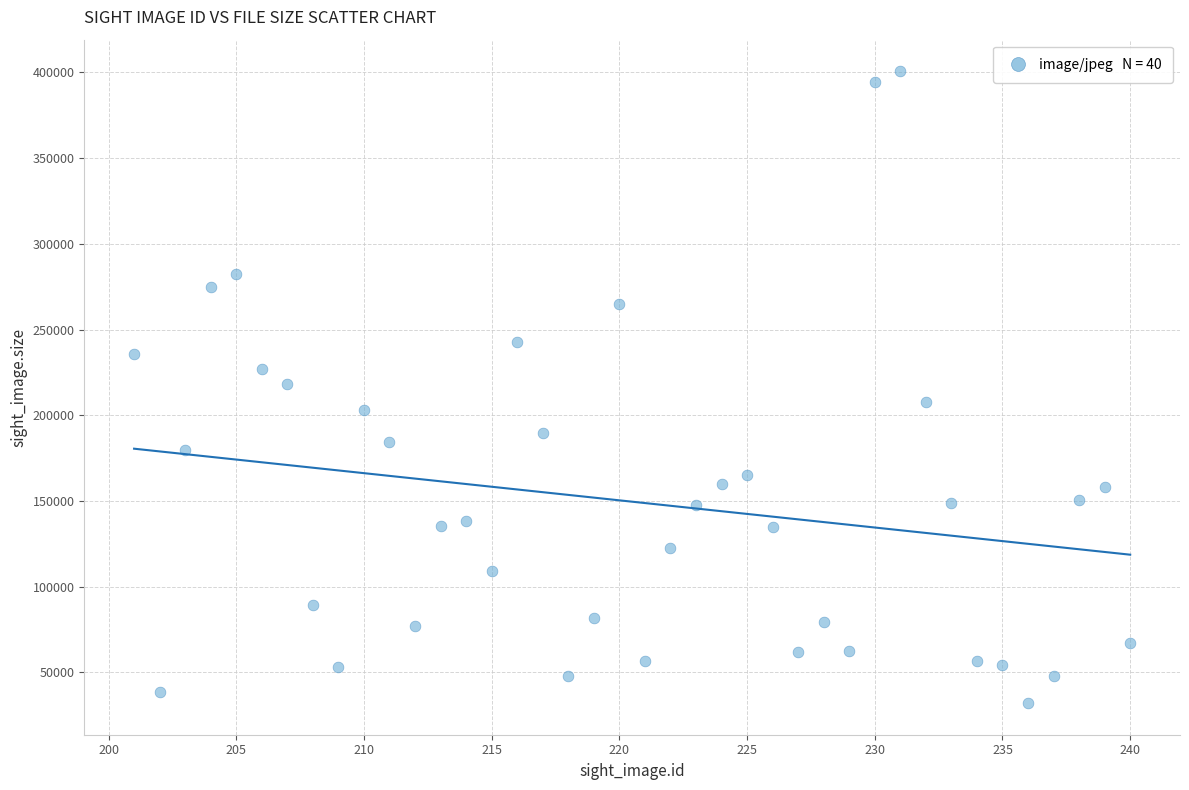

What is the range of Y values (max minus min)?

368516